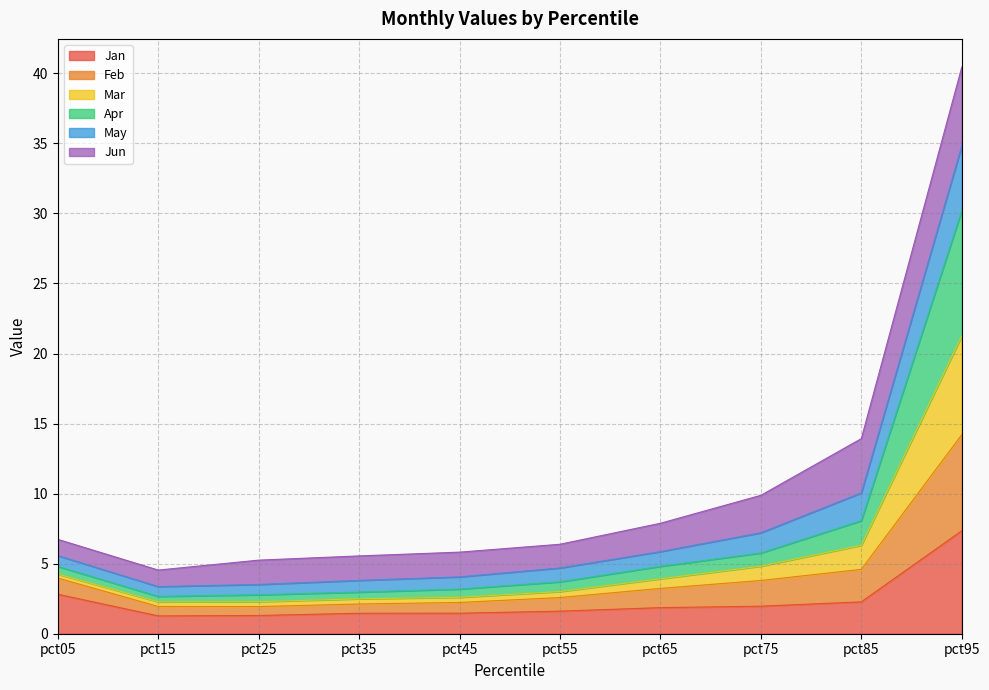

At which category is the sum across all series the highest?

pct95